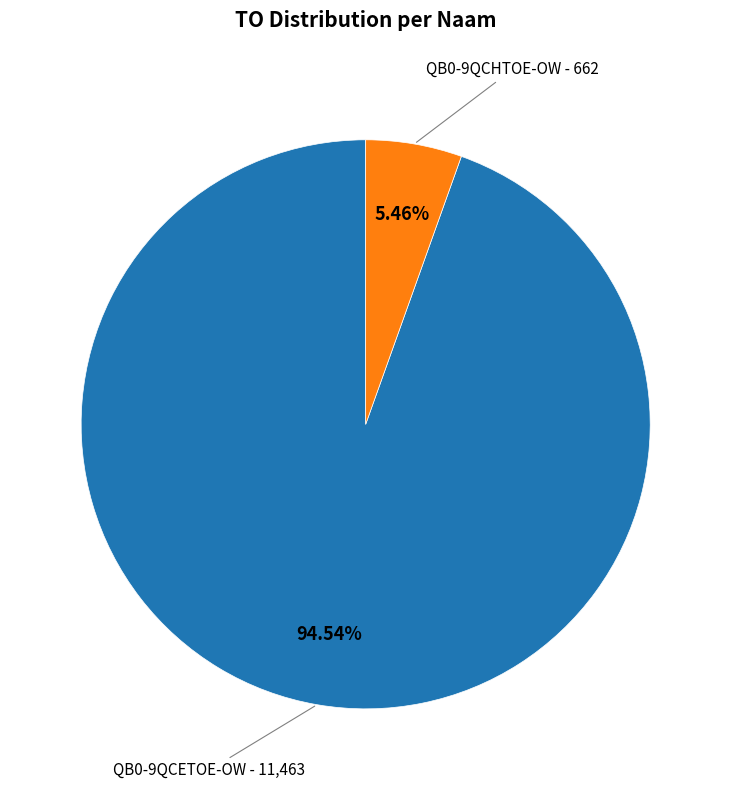

Is there any slice that represents more than half of the pie?

Yes